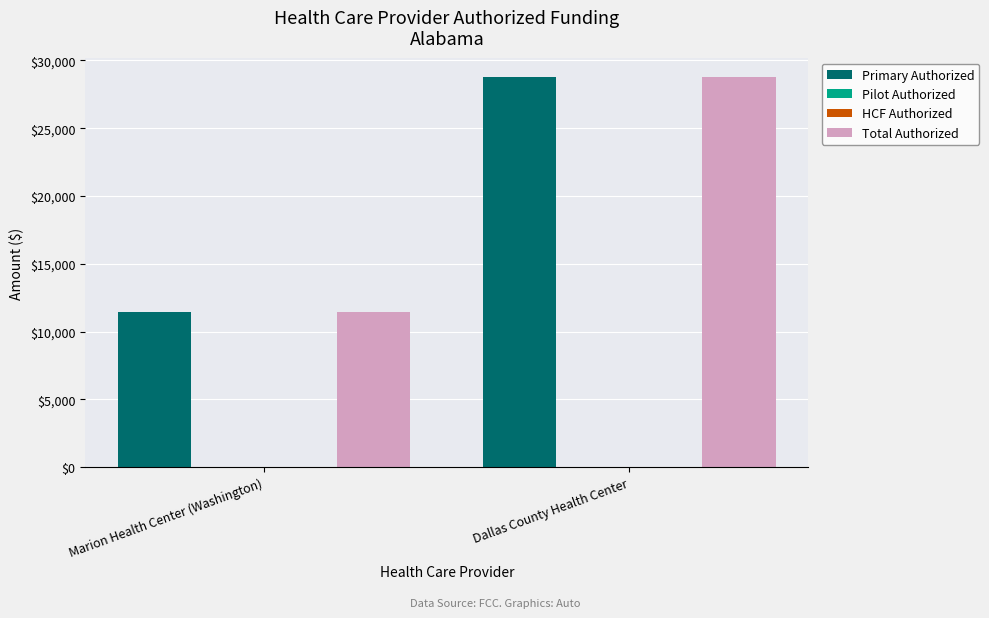

Reading right to left, what are all the values shown in this chart?

Primary Authorized: 28764	11480
Pilot Authorized: 0	0
HCF Authorized: 0	0
Total Authorized: 28764	11480